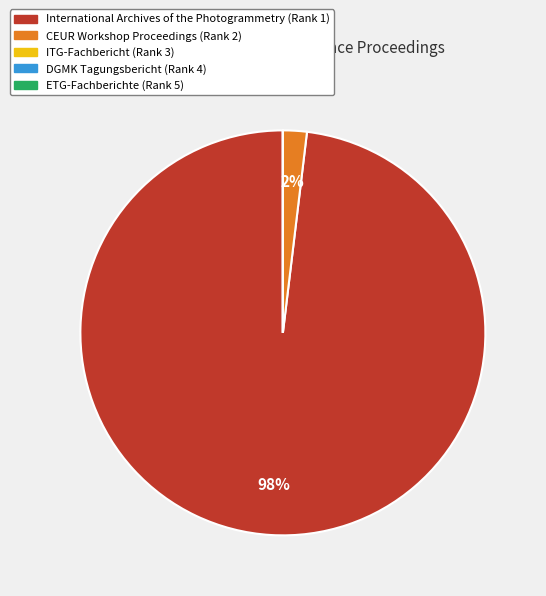

Is there any slice that represents more than half of the pie?

Yes